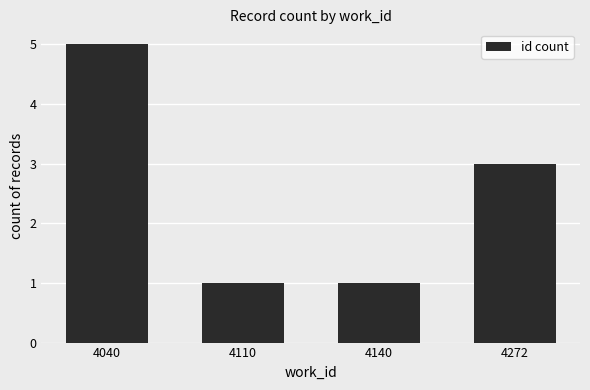

Reading right to left, what are all the values shown in this chart?

4272=3	4140=1	4110=1	4040=5